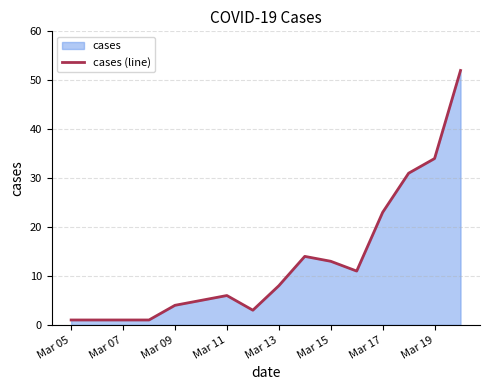

Between Mar 07 and Mar 19, which is larger?

Mar 19